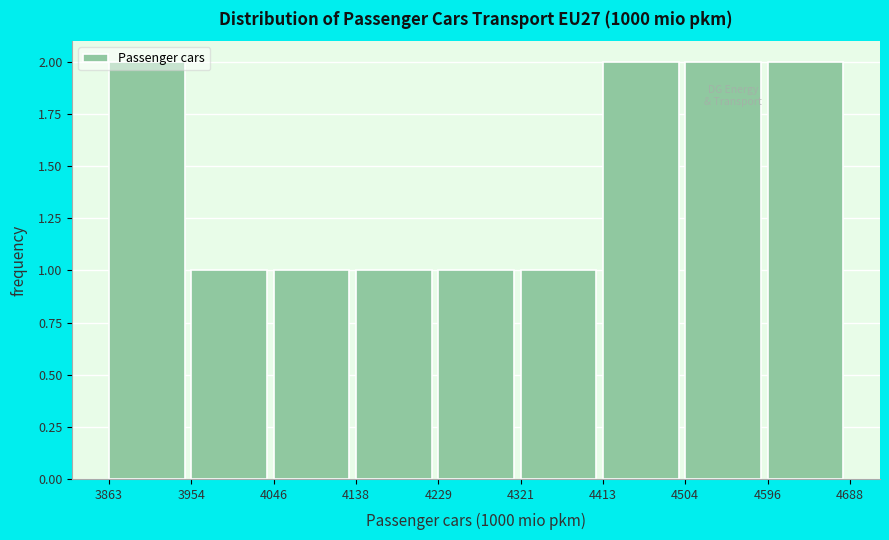

Reading left to right, transcribe this chart: for each bar, give the range it covers on the x-axis and its height. The values are not printed on the chart, so give them approximately, as read against the axis.

3863 to 3954: 2
3954 to 4046: 1
4046 to 4138: 1
4138 to 4229: 1
4229 to 4321: 1
4321 to 4413: 1
4413 to 4504: 2
4504 to 4596: 2
4596 to 4688: 2